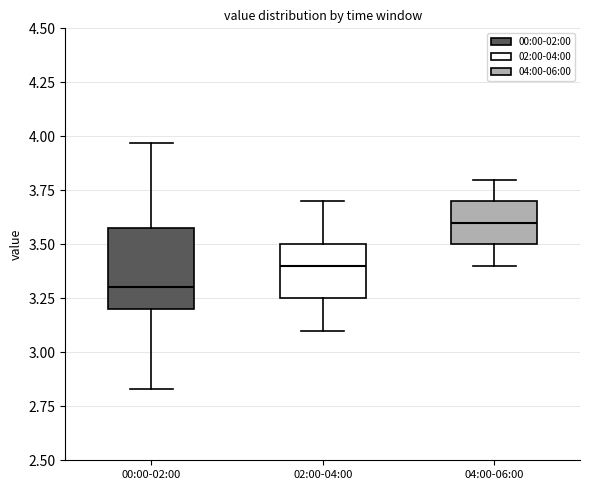

Which box has the lowest median line?

00:00-02:00